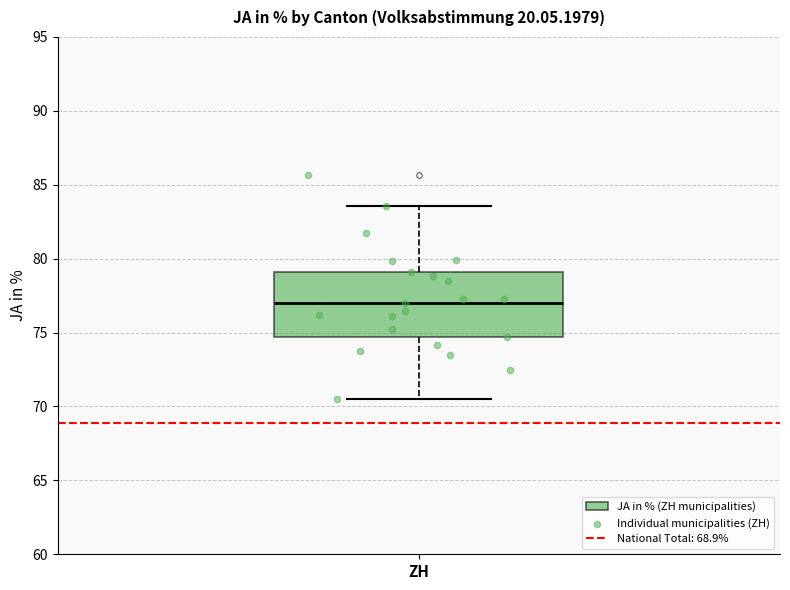

Transcribe this box plot: give where the median line is, the range the box spans, and where the two whiskers end, as read against the y-axis. The values are not printed on the chart, so give them approximately, as read against the axis.

median 77.0, box 74.5 to 79.0, whiskers 70.5 to 83.5